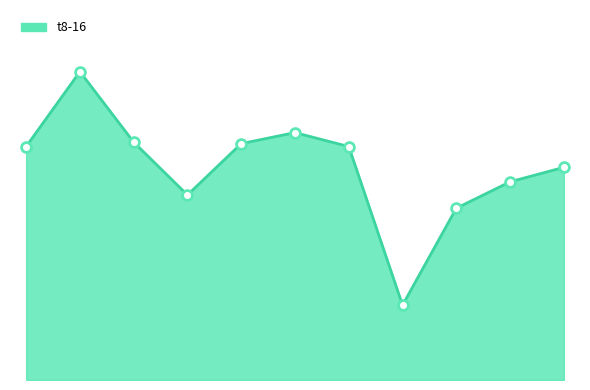

Does the chart have visible grid lines?

No